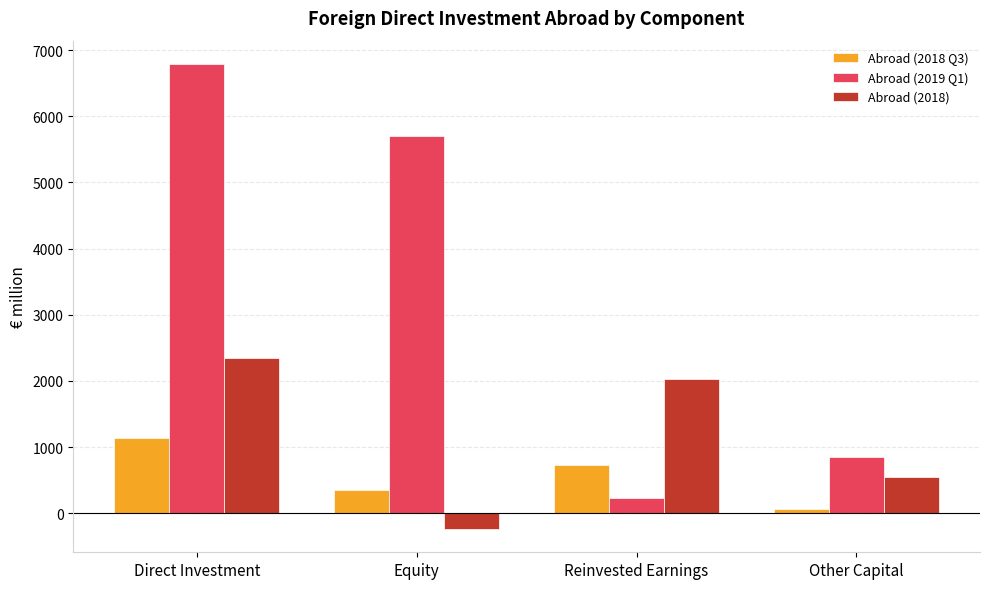

What position from the left is Direct Investment?

1